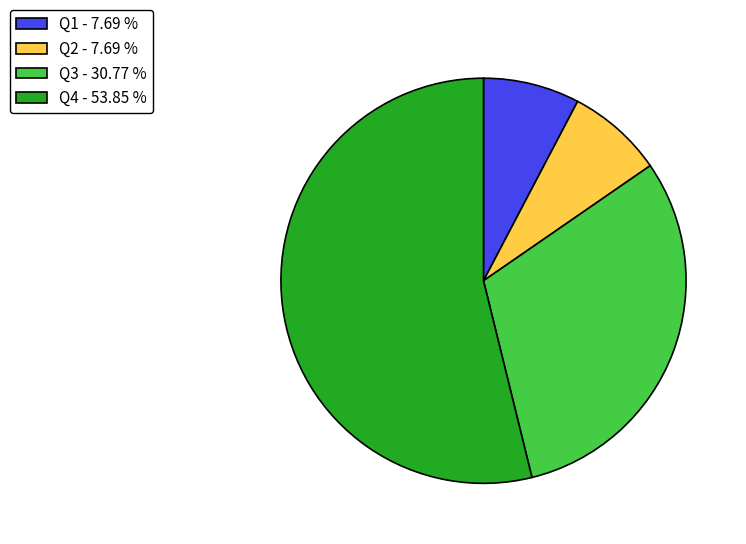

Do Q3 and Q1 together represent more than half of the pie?

No